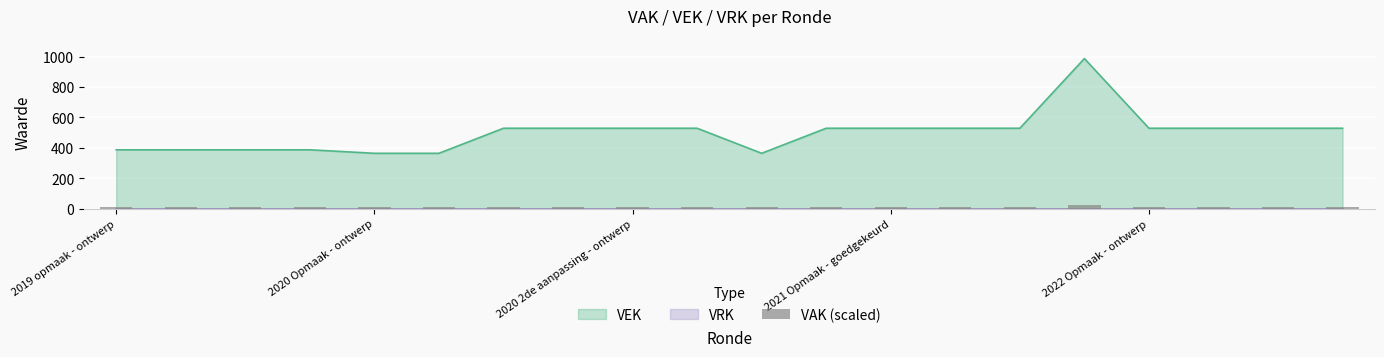

The value of VEK at 2021 Opmaak - goedgekeurd is 529. True or false?

True